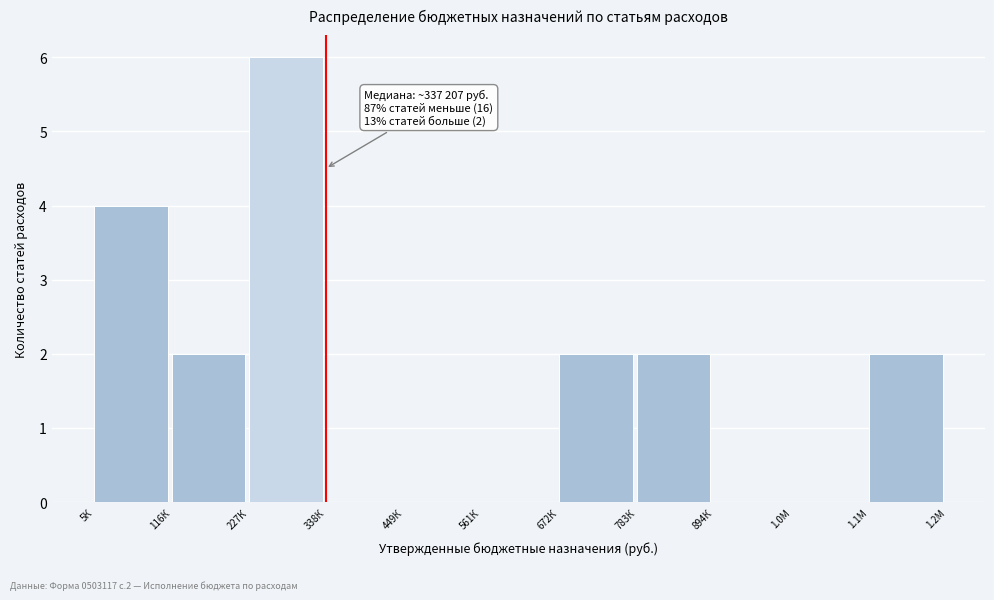

Reading left to right, extract all data points from this chart.

5К=4	116К=2	227К=6	338К=0	449К=0	561К=0	672К=2	783К=2	894К=0	1.0М=0	1.1М=2